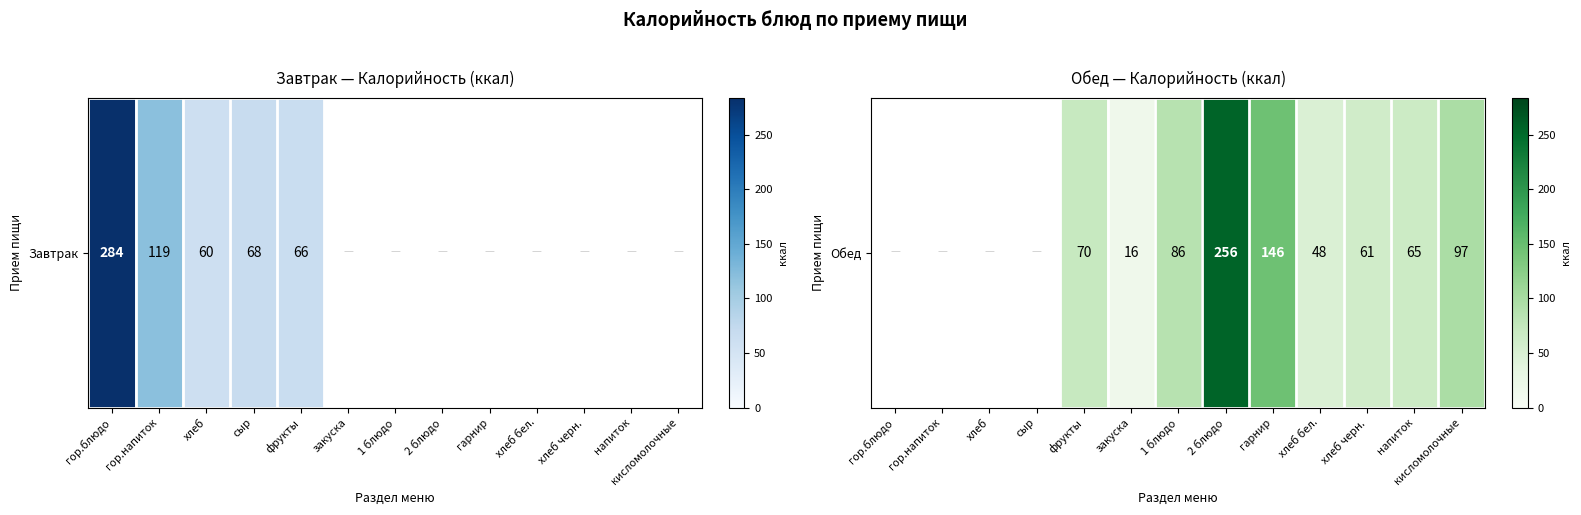

At which label does the data first exceed 61?

фрукты